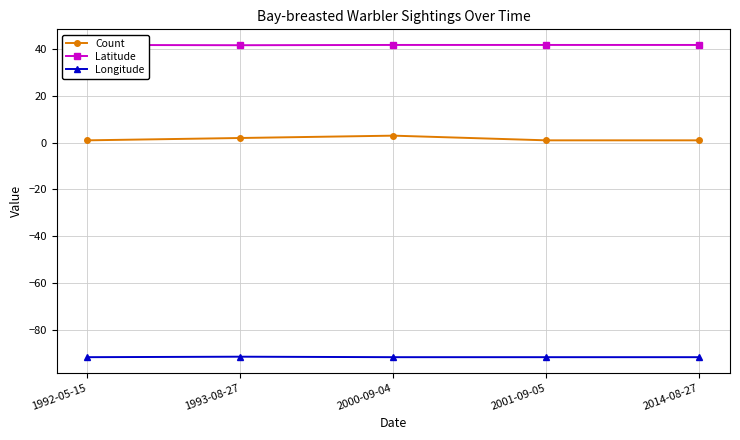

What is the difference between the maximum and minimum values in the Longitude series?

0.2